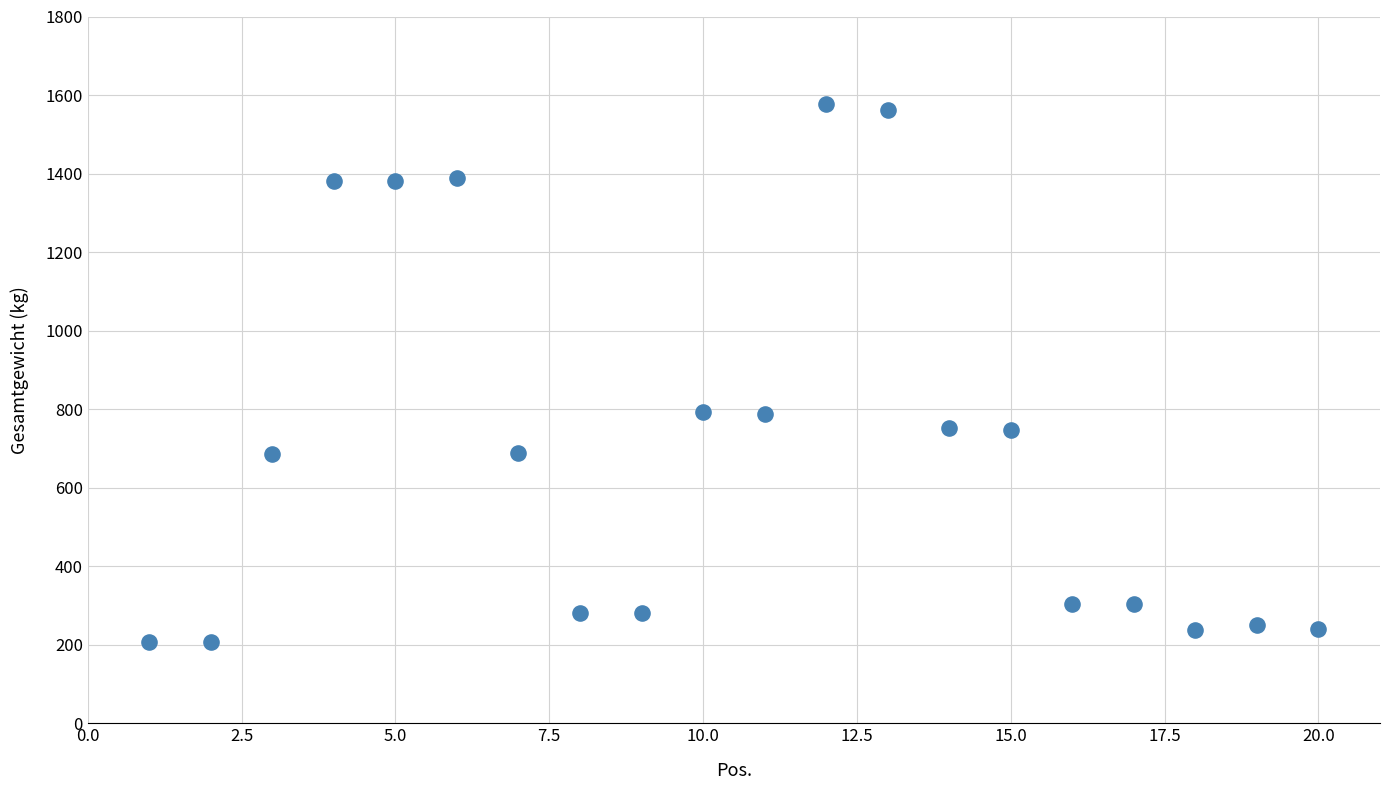

What is the range of Y values (max minus min)?

1368.0